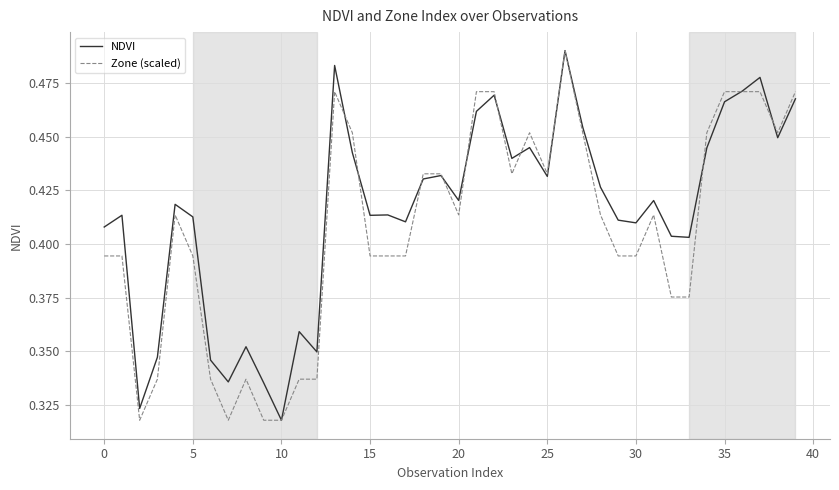

List the series in order of their overall mean, highest first.

NDVI, Zone (scaled)